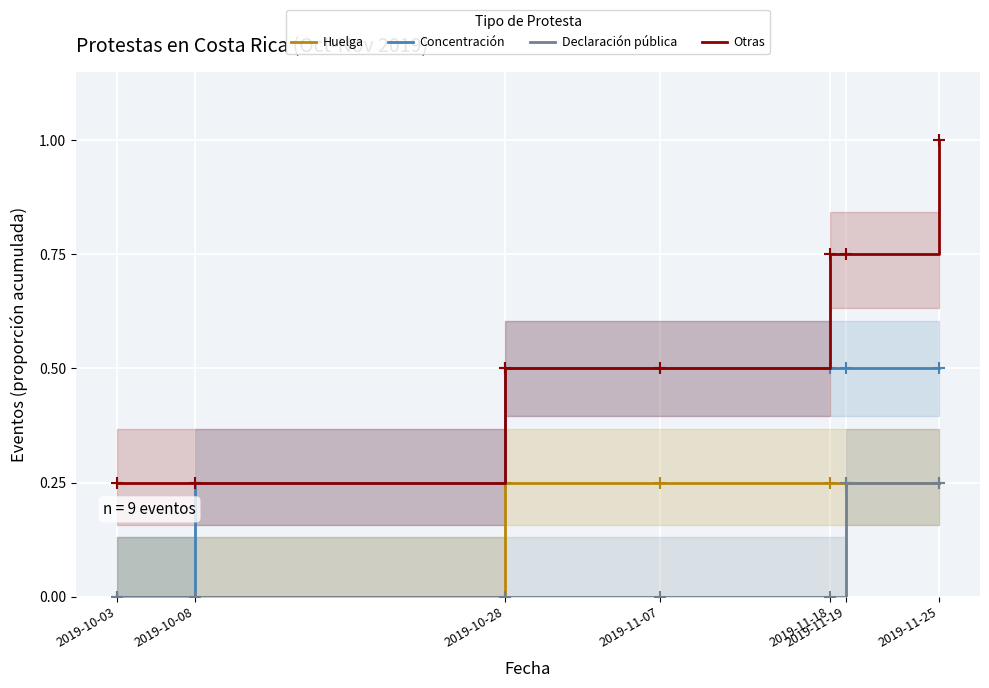

Which series has the largest range (max minus min)?

Otras